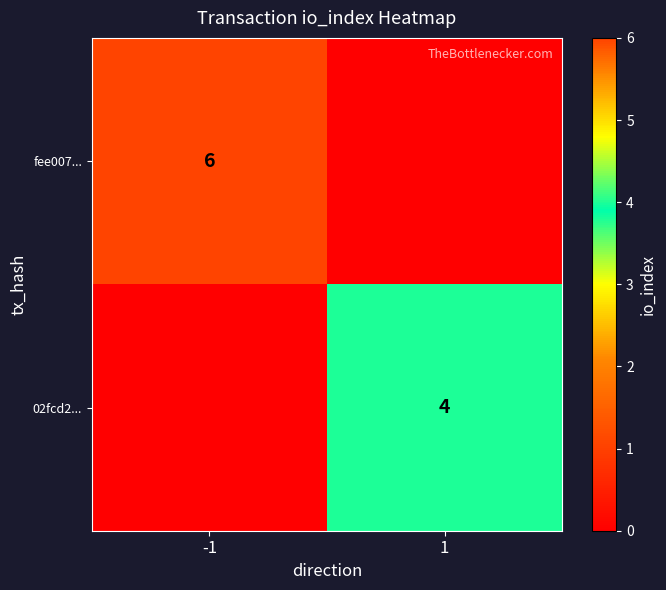

Is the value of 02fcd2... at 1 greater than the value of fee007... at -1?

No